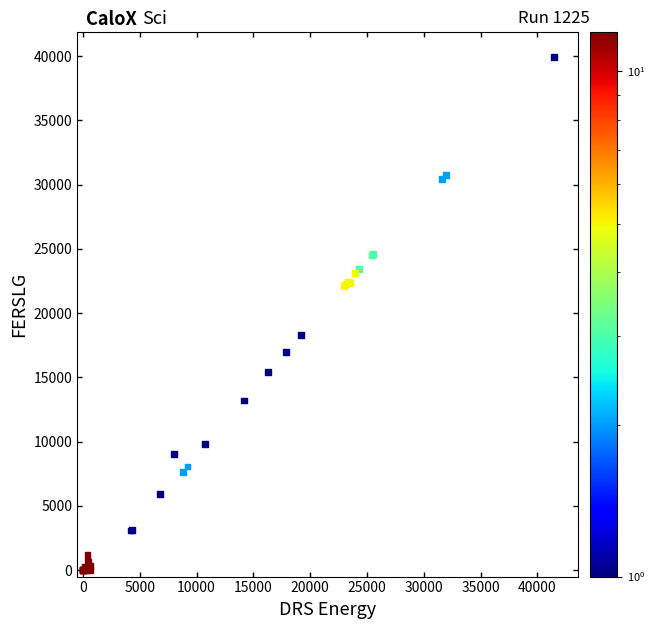

What Y value in the scatter plot is closest to 19961?

18307.8